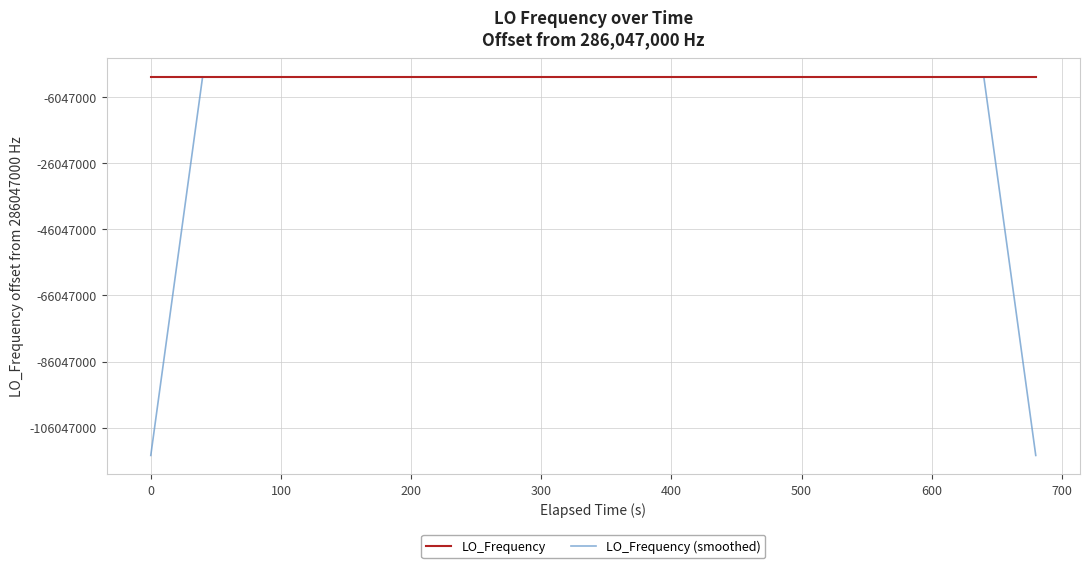

What is the average value of the LO_Frequency series?

286047000.2